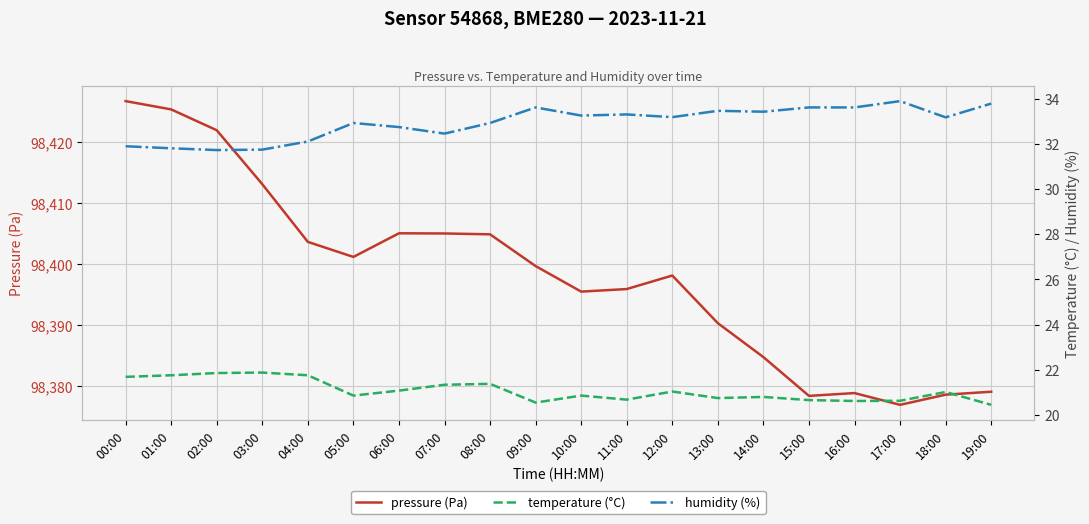

Reading left to right, transcribe all the data shown in this chart.

pressure (Pa): 98426.8	98425.4	98422.0	98413.2	98403.7	98401.2	98405.1	98405.1	98404.9	98399.7	98395.5	98395.9	98398.2	98390.4	98384.8	98378.4	98378.9	98376.9	98378.6	98379.1
temperature (°C): 21.7	21.8	21.9	21.9	21.8	20.9	21.1	21.3	21.4	20.5	20.9	20.7	21.0	20.7	20.8	20.6	20.6	20.6	21.0	20.4
humidity (%): 31.9	31.8	31.7	31.8	32.1	32.9	32.8	32.5	32.9	33.6	33.3	33.3	33.2	33.5	33.4	33.6	33.6	33.9	33.2	33.8